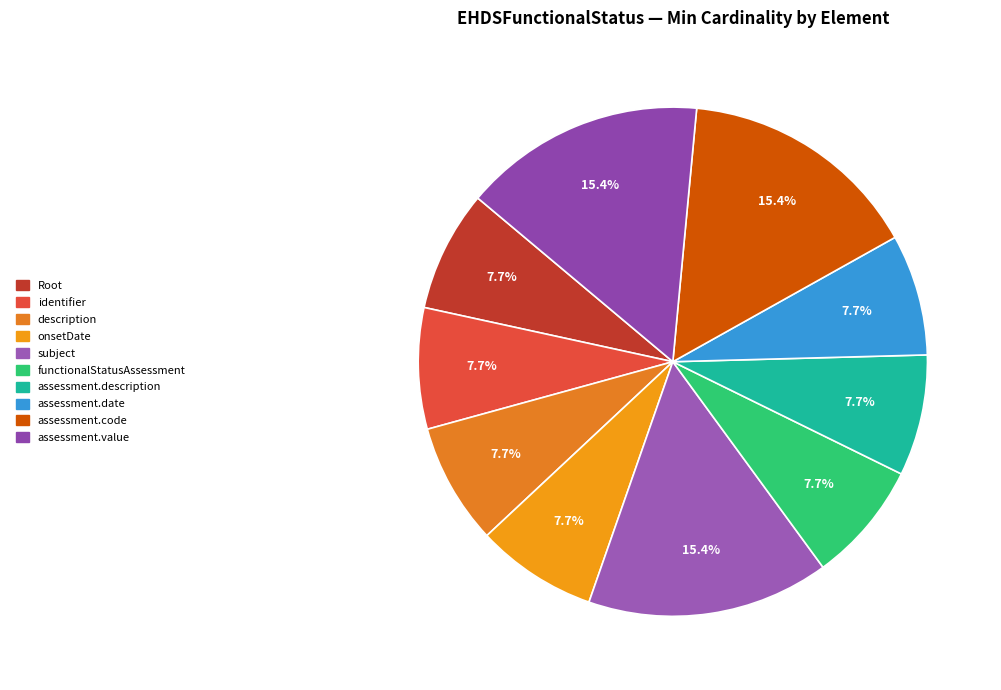

Count the number of slices in the pie.

10